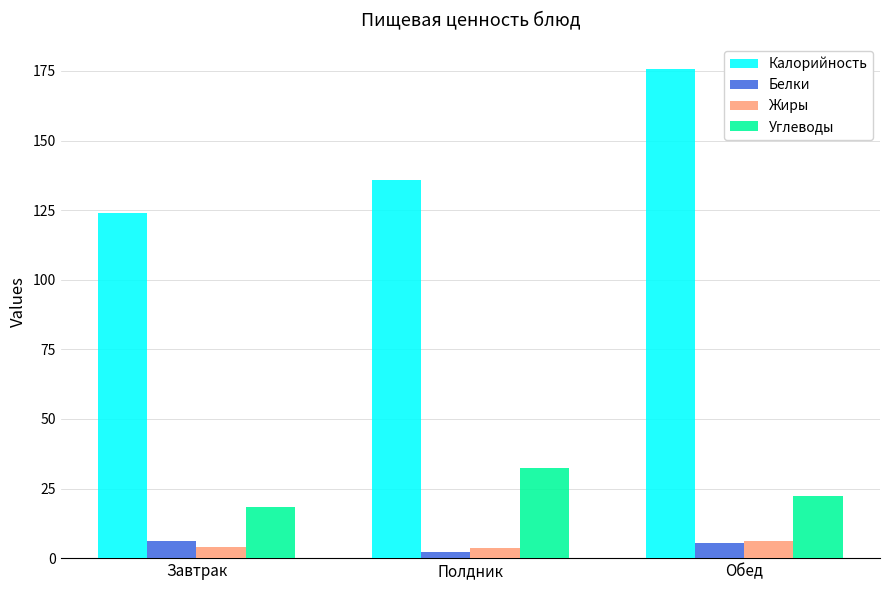

At how many categories does at least one series exceed 79?

3